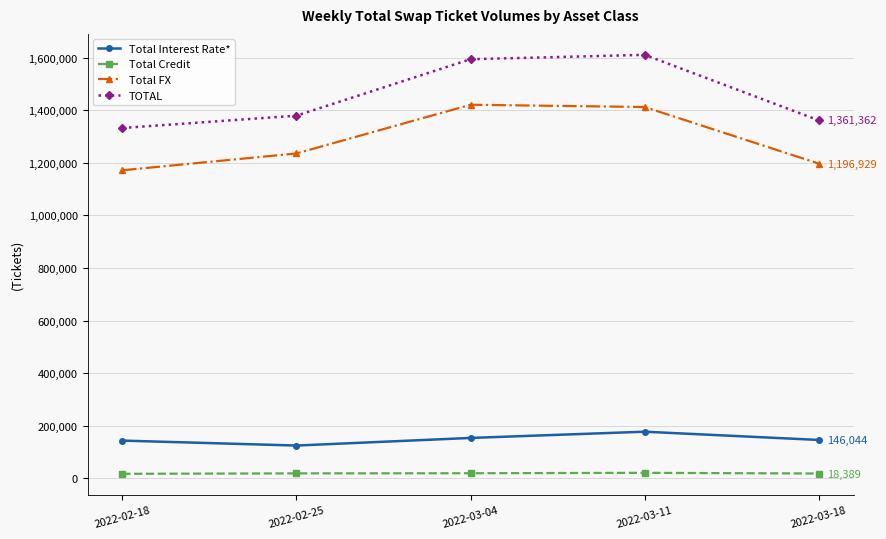

The value of Total FX at 2022-03-04 is 1420770. True or false?

True